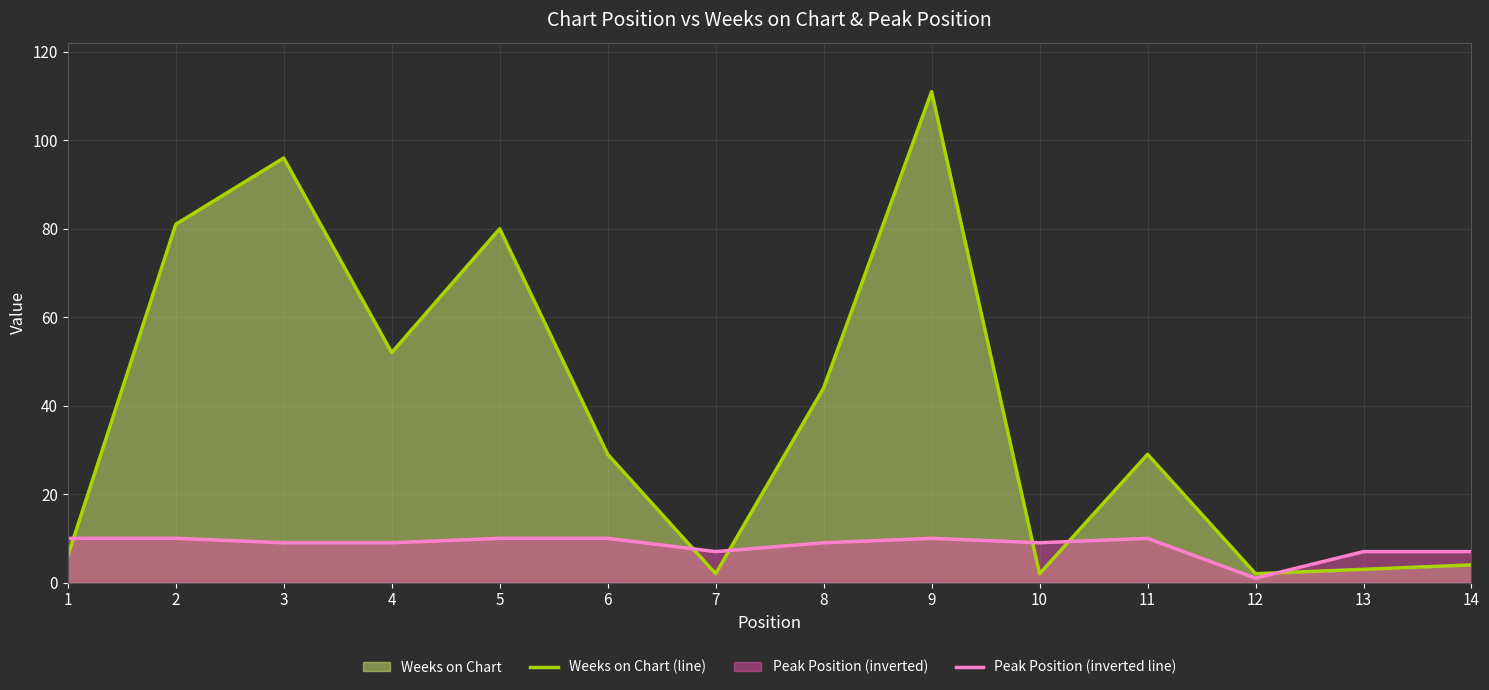

How many lines are shown in the chart?

2